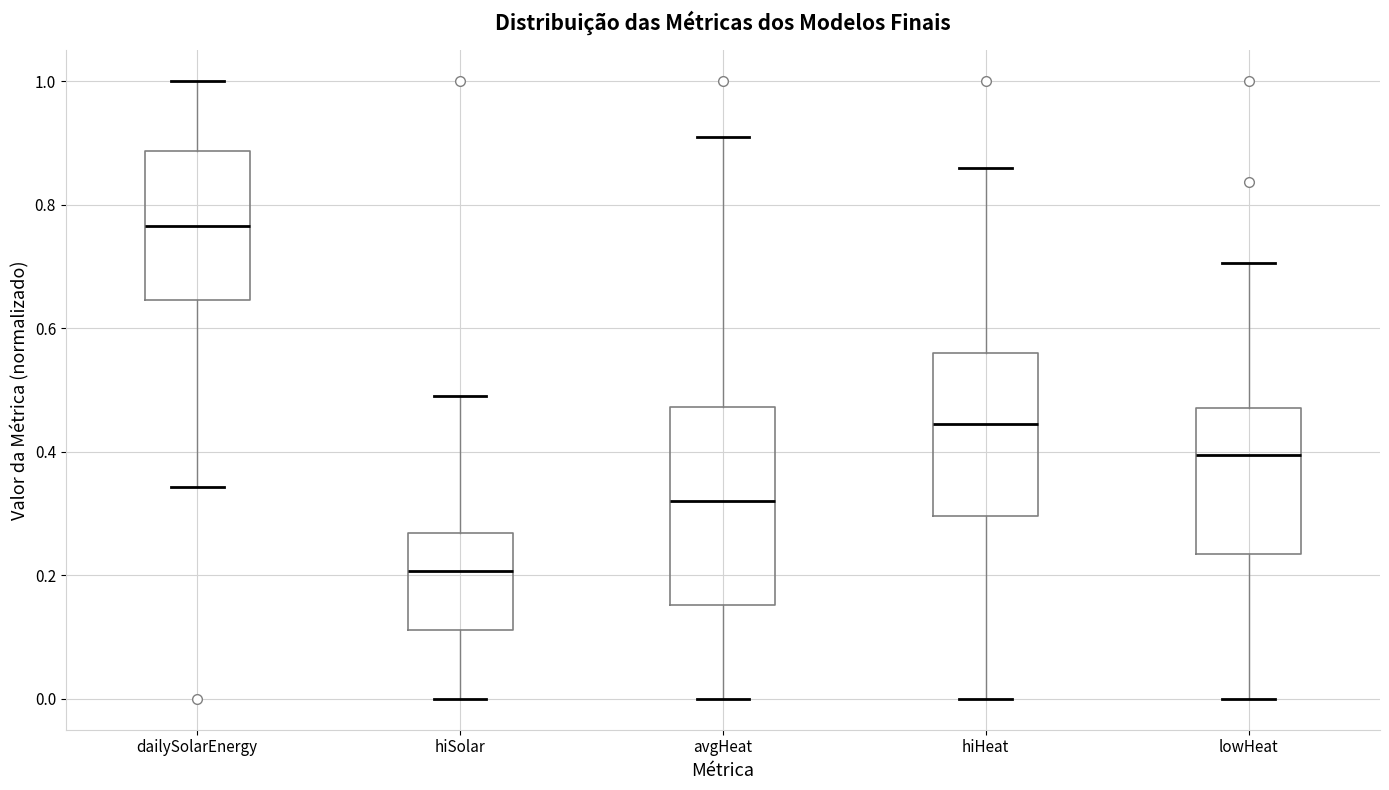

Where is the upper edge of the box for avgHeat on the y-axis? The values are not printed on the chart, so give them approximately, as read against the axis.

0.48